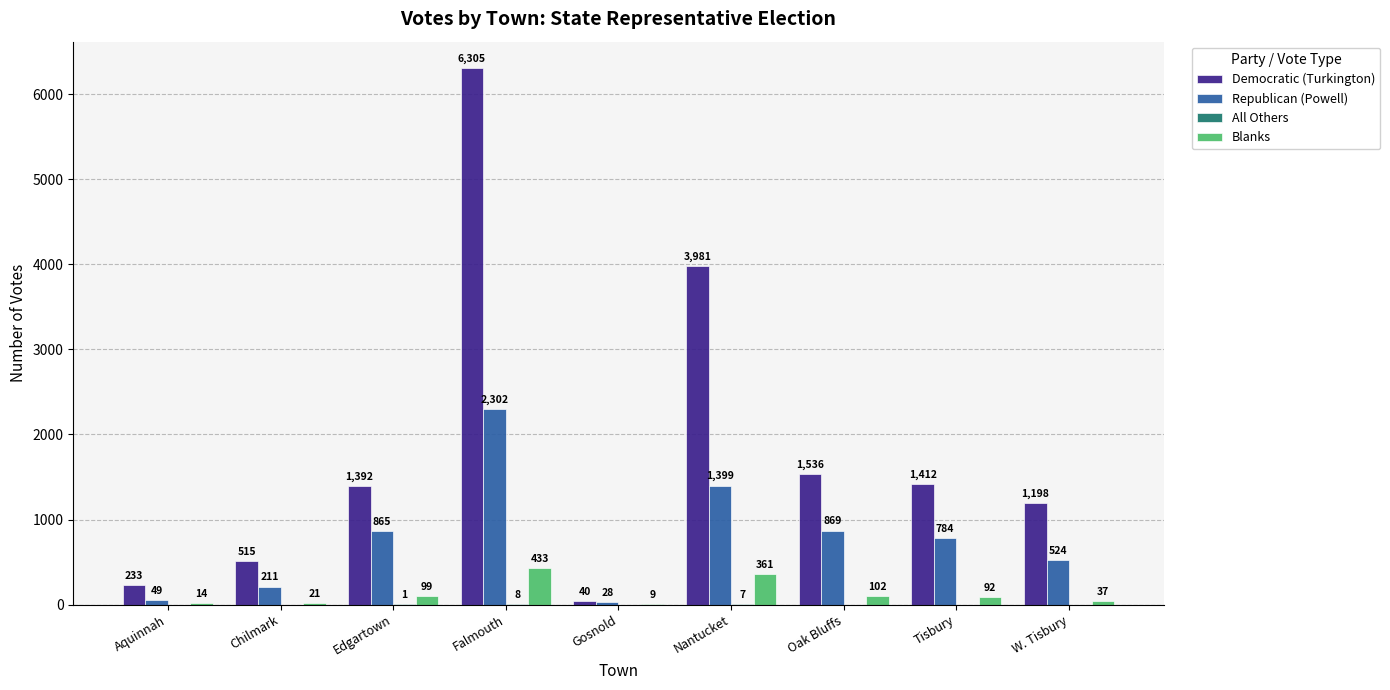

At which category is the sum across all series the highest?

Falmouth